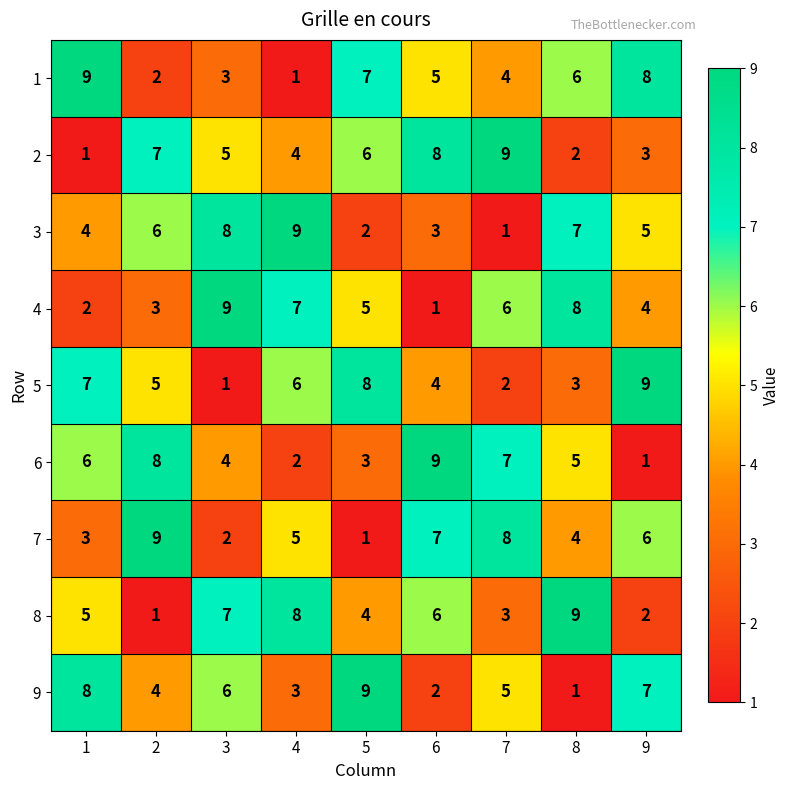

What is the difference between the highest and lowest values at 1?

8